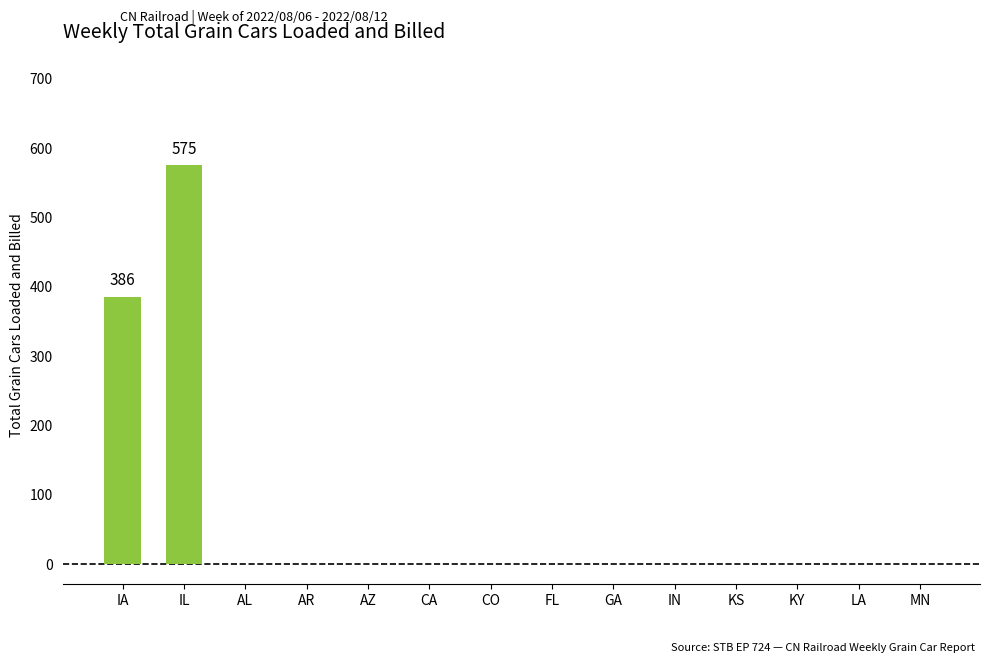

True or false: the data shows 374 at GA.

False